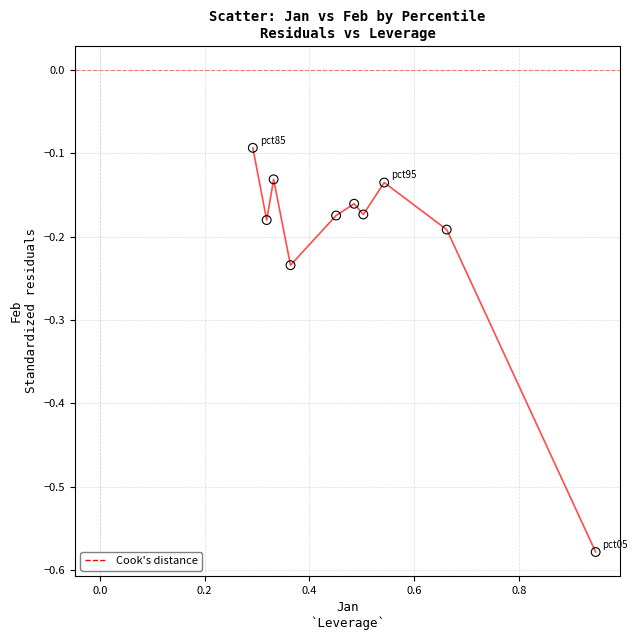

What is the difference between the maximum and minimum values?

0.5